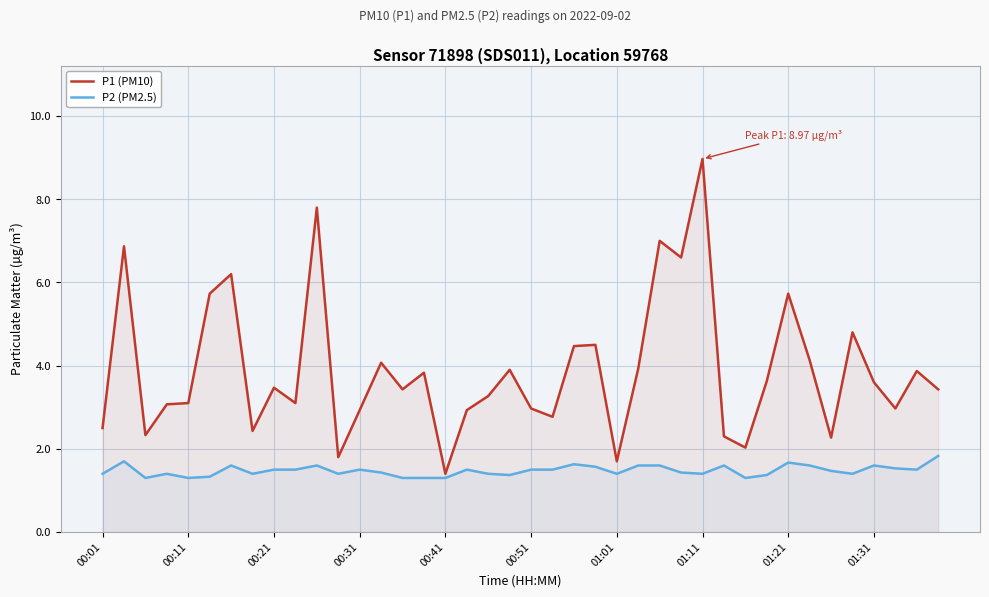

Which series has the widest spread of values?

P1 (PM10)